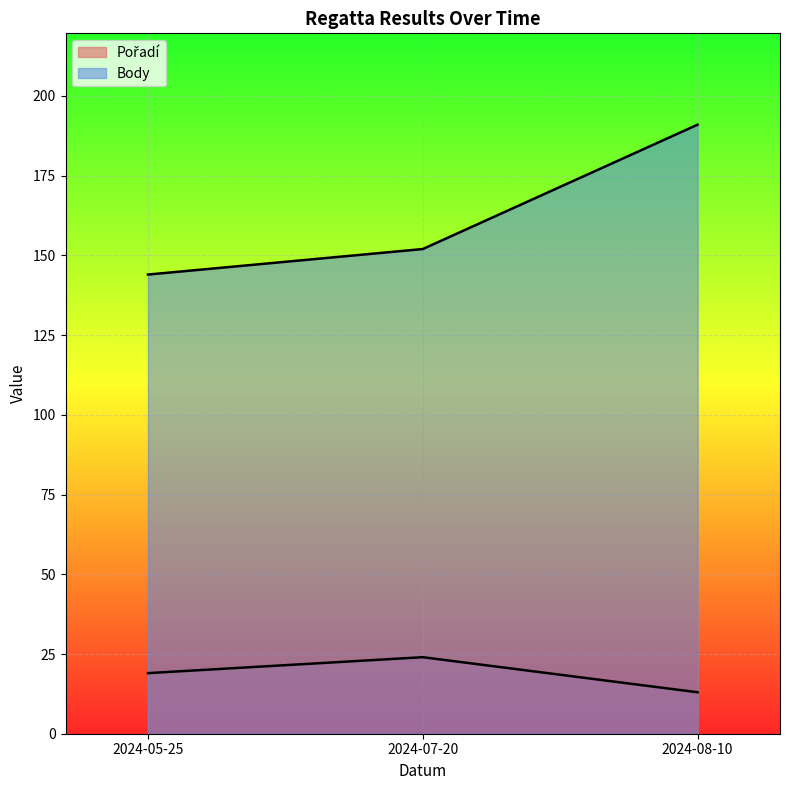

Between 2024-05-25 and 2024-08-10, which series saw the biggest shift?

Body